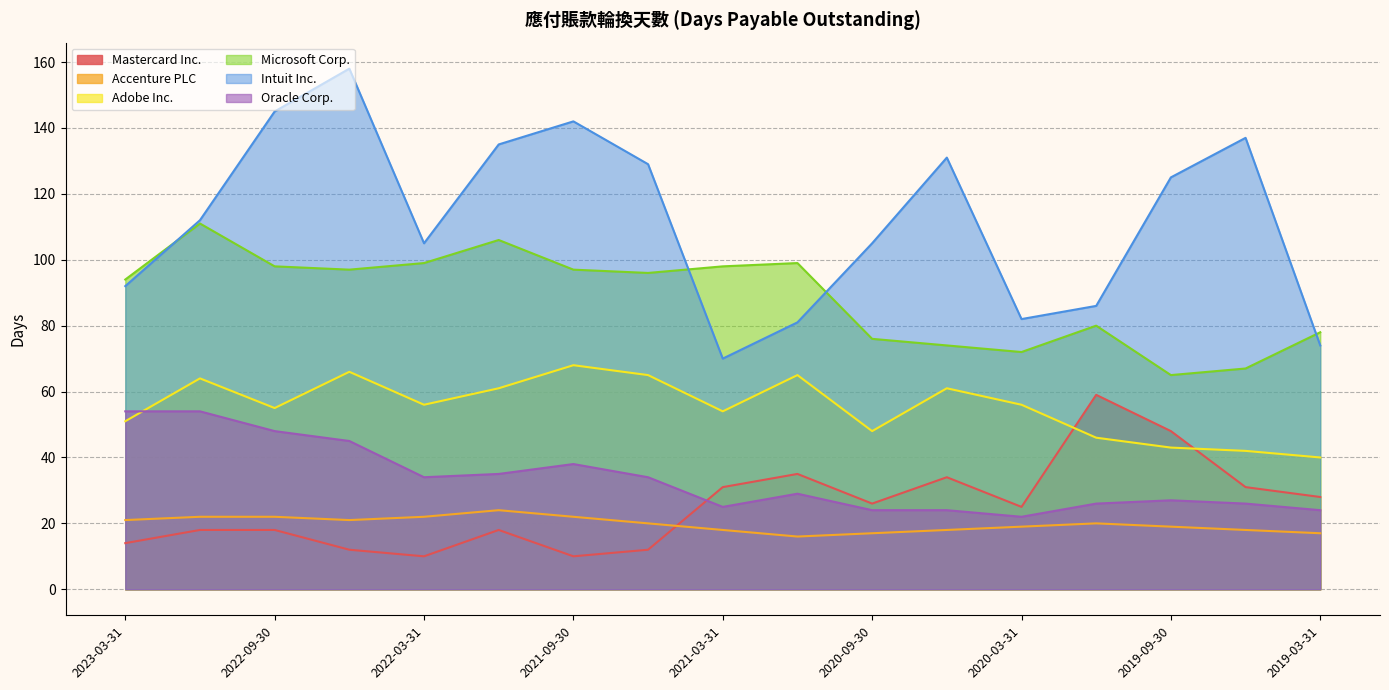

Which series has the largest range (max minus min)?

Intuit Inc.